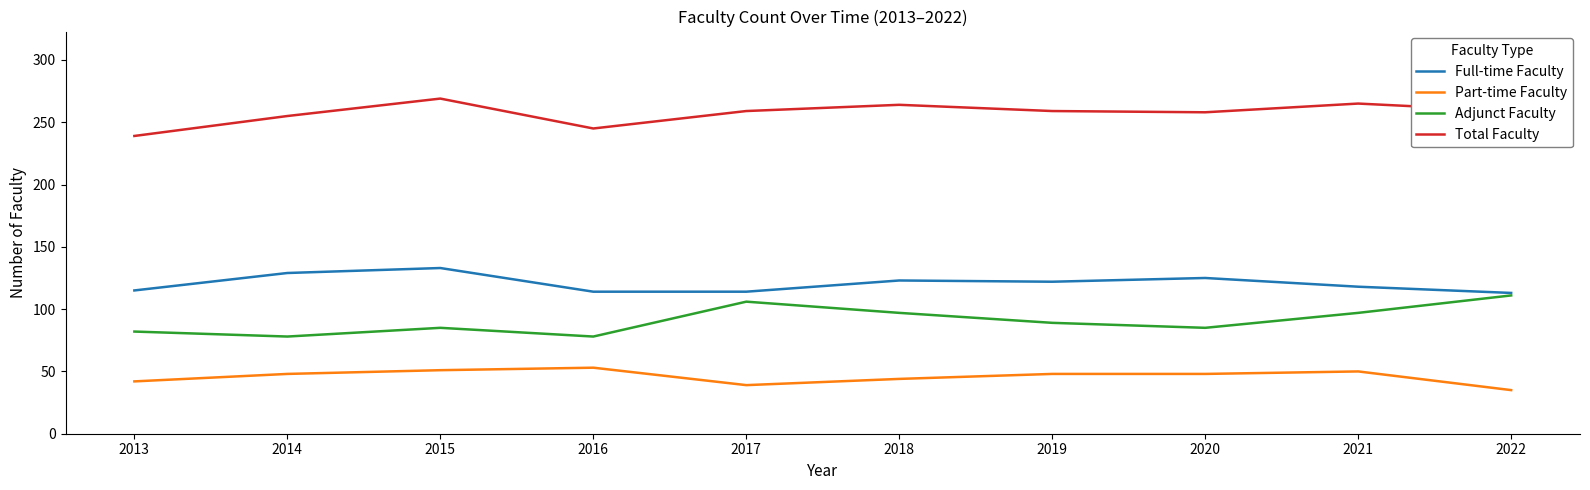

Which series has the largest total across all categories?

Total Faculty